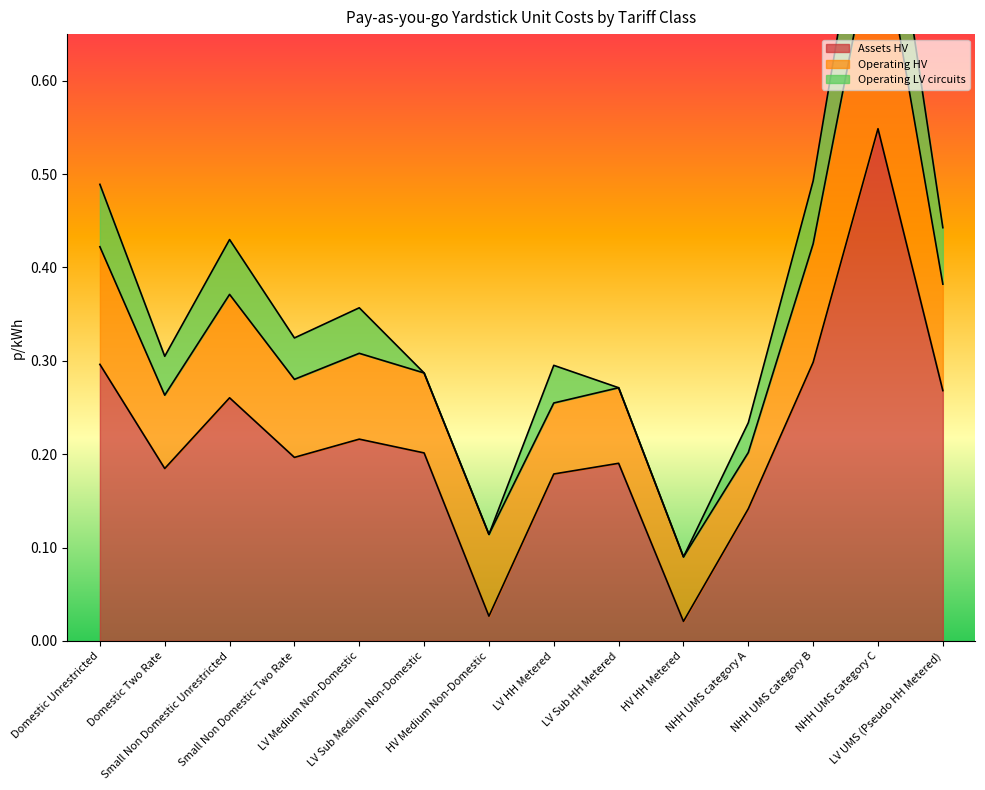

Reading left to right, what are all the values shown in this chart?

Assets HV: Domestic Unrestricted=0.3	Domestic Two Rate=0.2	Small Non Domestic Unrestricted=0.3	Small Non Domestic Two Rate=0.2	LV Medium Non-Domestic=0.2	LV Sub Medium Non-Domestic=0.2	HV Medium Non-Domestic=0.0	LV HH Metered=0.2	LV Sub HH Metered=0.2	HV HH Metered=0.0	NHH UMS category A=0.1	NHH UMS category B=0.3	NHH UMS category C=0.5	LV UMS (Pseudo HH Metered)=0.3
Operating HV: Domestic Unrestricted=0.1	Domestic Two Rate=0.1	Small Non Domestic Unrestricted=0.1	Small Non Domestic Two Rate=0.1	LV Medium Non-Domestic=0.1	LV Sub Medium Non-Domestic=0.1	HV Medium Non-Domestic=0.1	LV HH Metered=0.1	LV Sub HH Metered=0.1	HV HH Metered=0.1	NHH UMS category A=0.1	NHH UMS category B=0.1	NHH UMS category C=0.2	LV UMS (Pseudo HH Metered)=0.1
Operating LV circuits: Domestic Unrestricted=0.1	Domestic Two Rate=0.0	Small Non Domestic Unrestricted=0.1	Small Non Domestic Two Rate=0.0	LV Medium Non-Domestic=0.0	LV Sub Medium Non-Domestic=0.0	HV Medium Non-Domestic=0.0	LV HH Metered=0.0	LV Sub HH Metered=0.0	HV HH Metered=0.0	NHH UMS category A=0.0	NHH UMS category B=0.1	NHH UMS category C=0.1	LV UMS (Pseudo HH Metered)=0.1